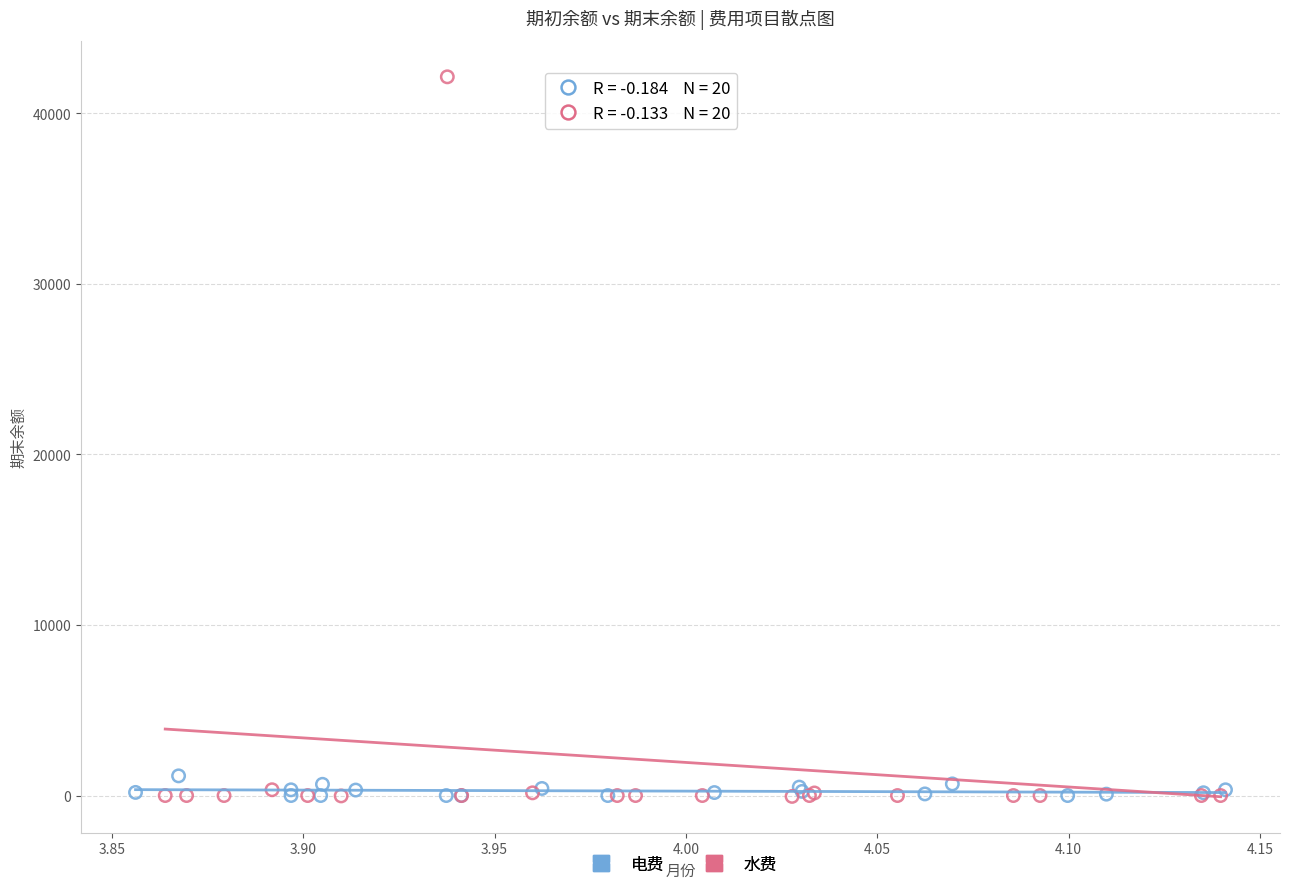

What are all the series names shown in the legend?

电费, 水费